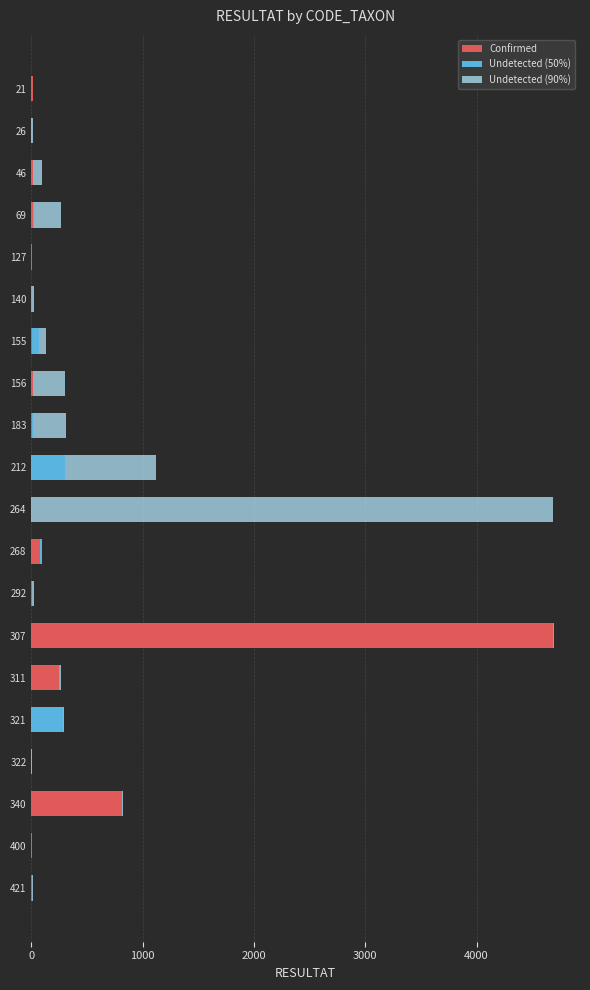

Count the number of data series in this chart.

3